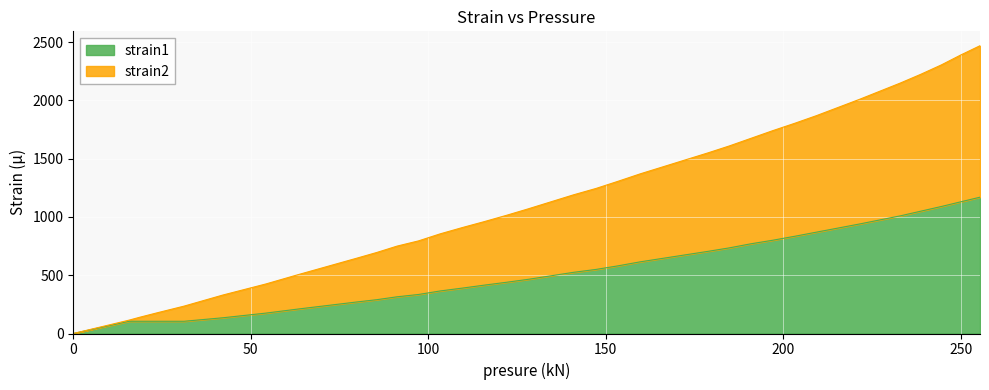

What is the average value of the strain1 series?

552